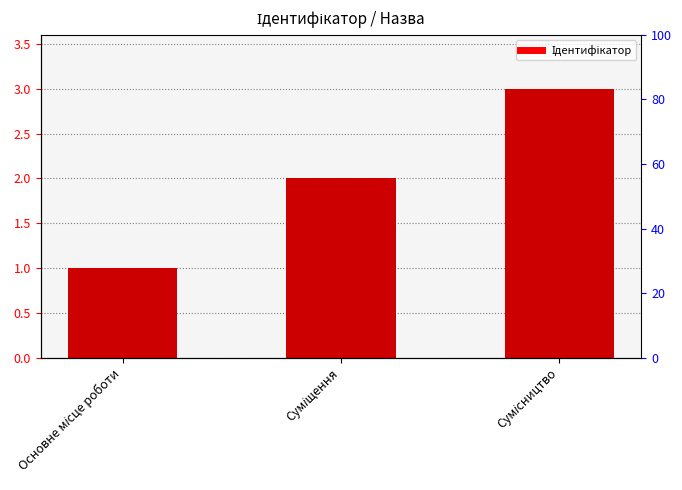

Reading right to left, transcribe all the data shown in this chart.

Сумісництво=3	Суміщення=2	Основне місце роботи=1